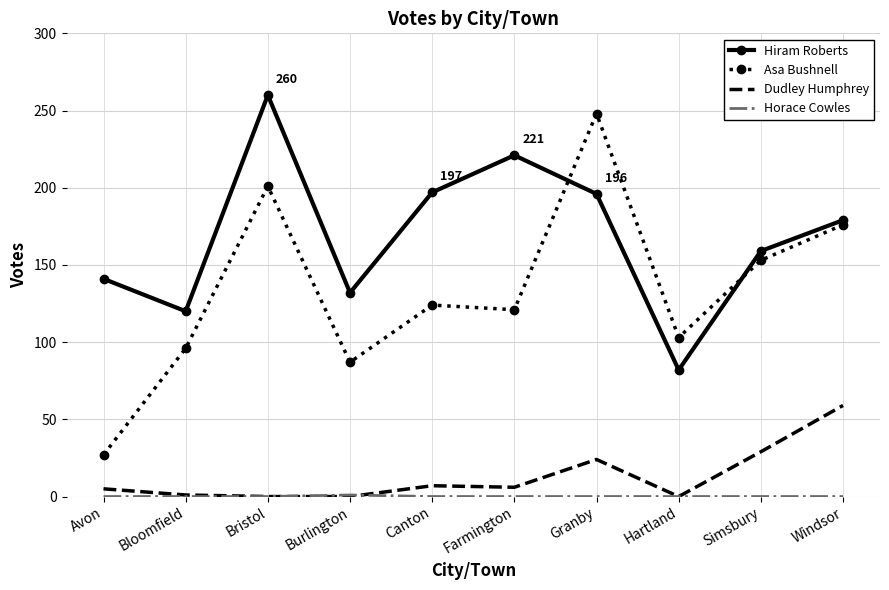

True or false: Dudley Humphrey and Hiram Roberts cross at least once.

False